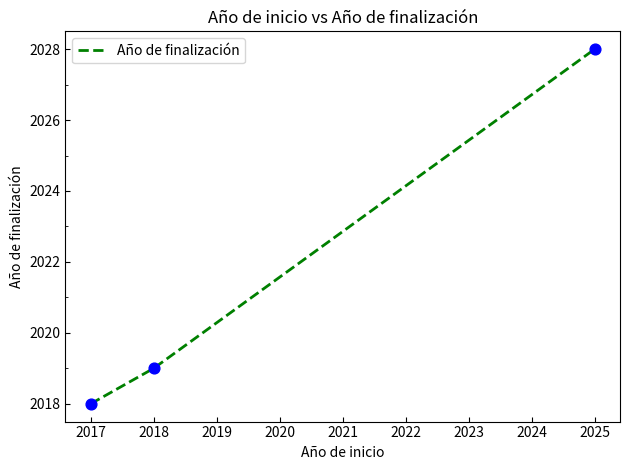

What is the change in value from 2017 to 2025?

+10